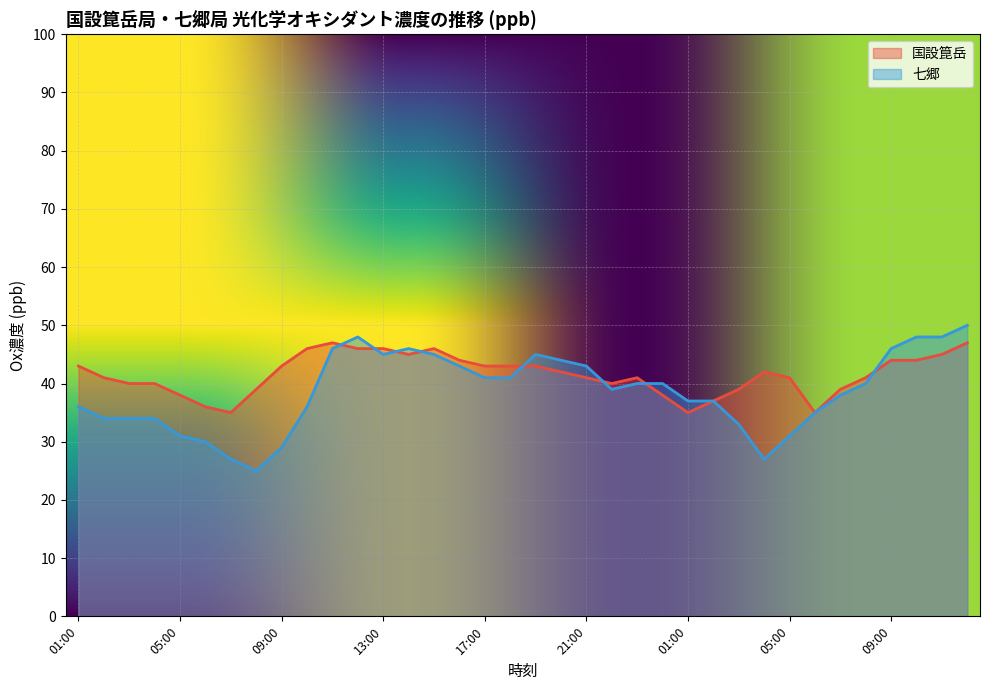

Between which two adjacent categories do 国設箟岳 and 七郷 first intersect?

11:00 and 12:00